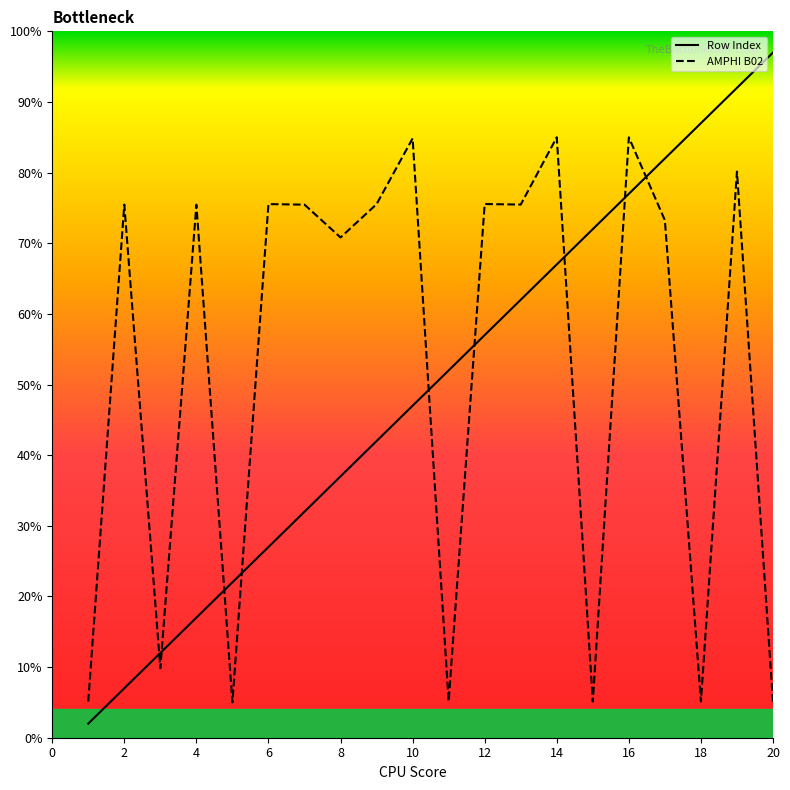

What is the difference between the maximum and minimum values in the Row Index series?

95.0